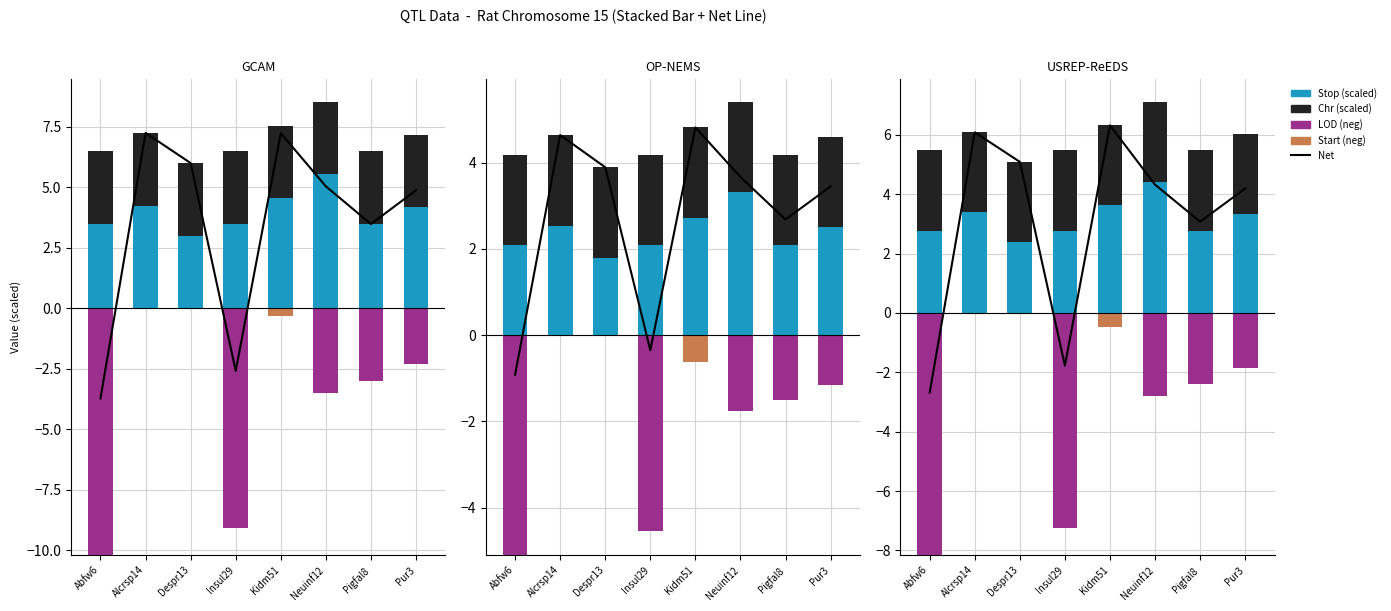

Which series has the largest range (max minus min)?

Net